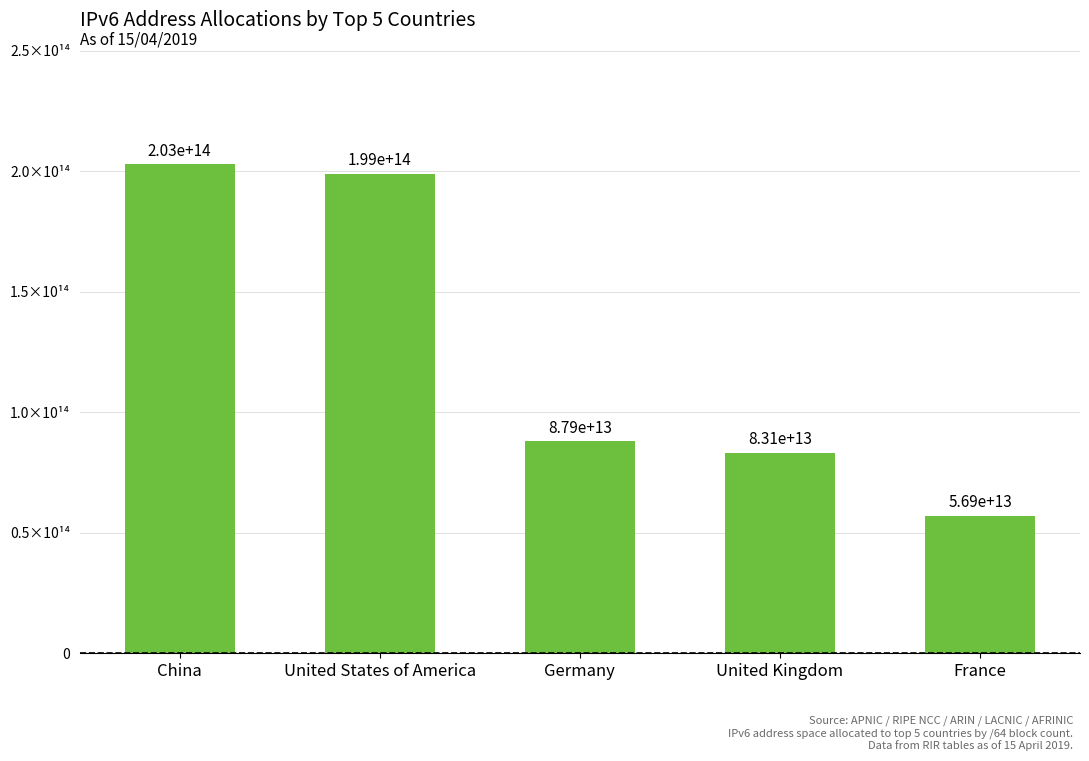

What is the value of the 4th bar from the left?

83111924727808